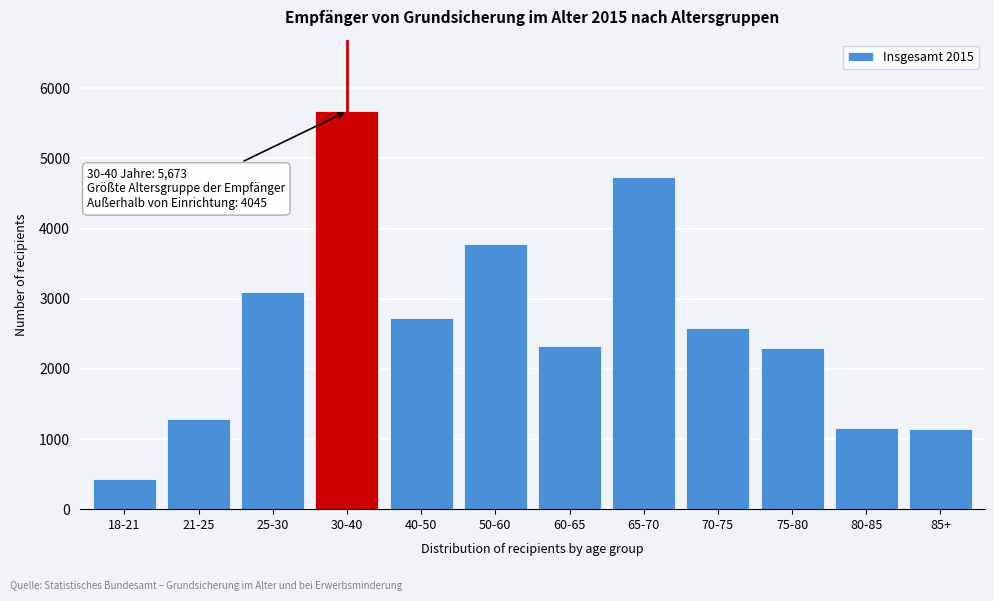

What is the average value?

2603